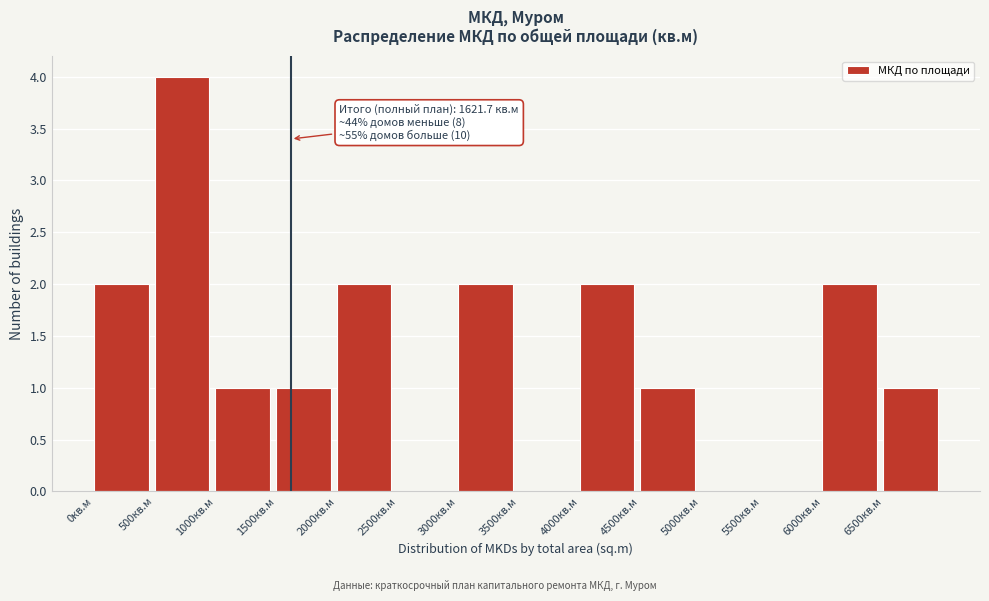

Which range on the x-axis has the tallest bar?

500 to 1000